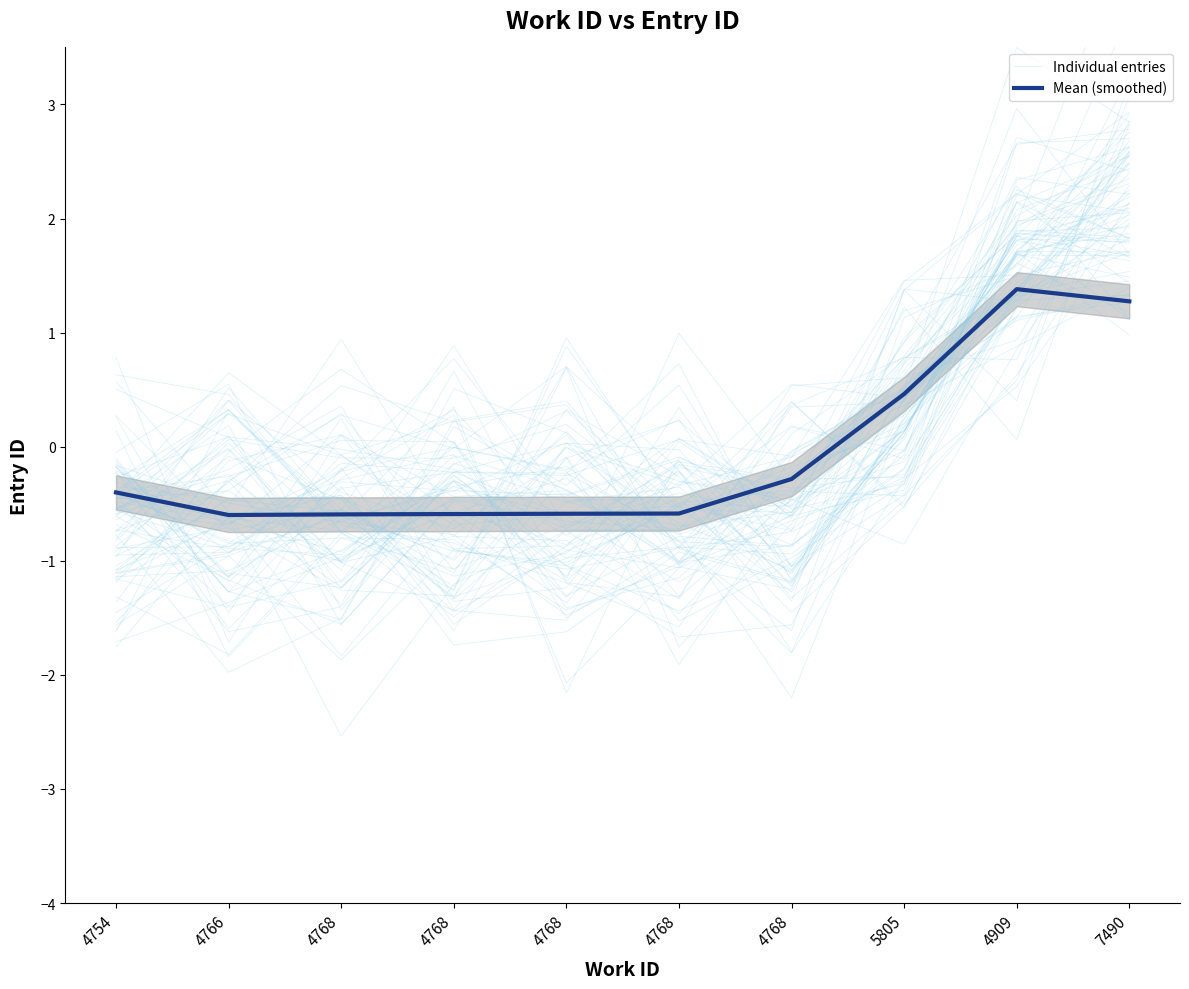

The value of Mean (smoothed) at 4768 is -1.0. True or false?

False